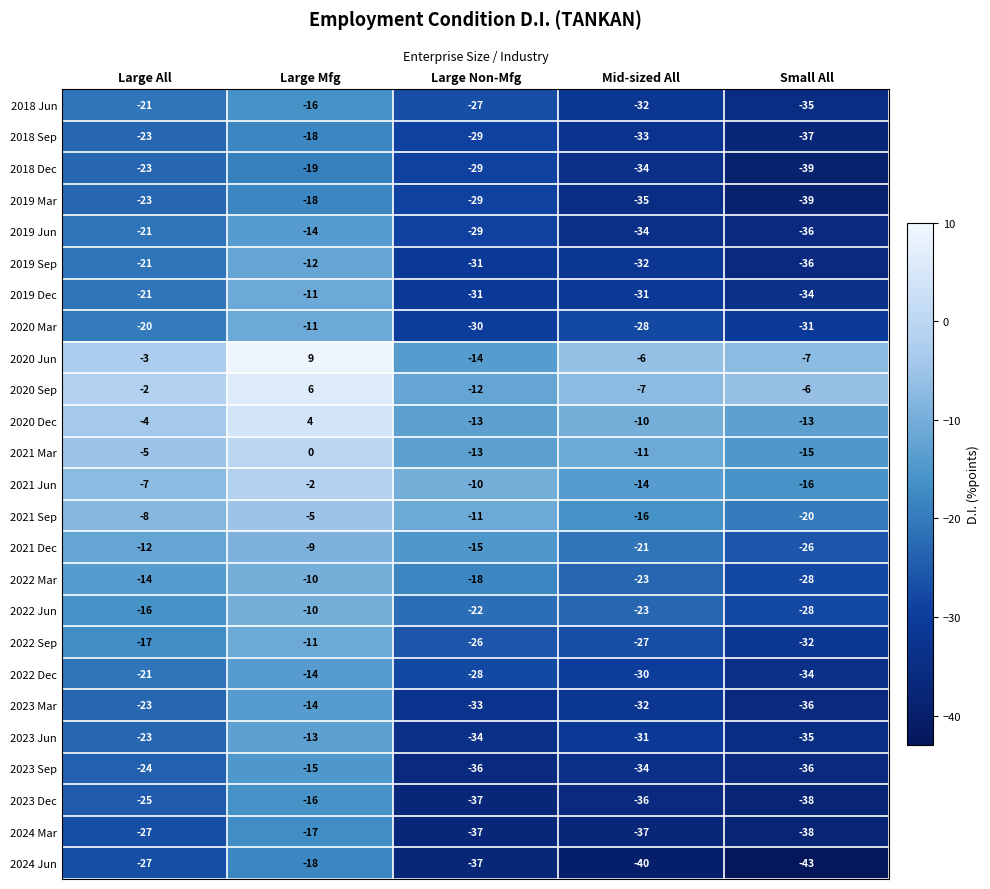

Which category has the highest value in the 2023 Dec series?

Large Mfg